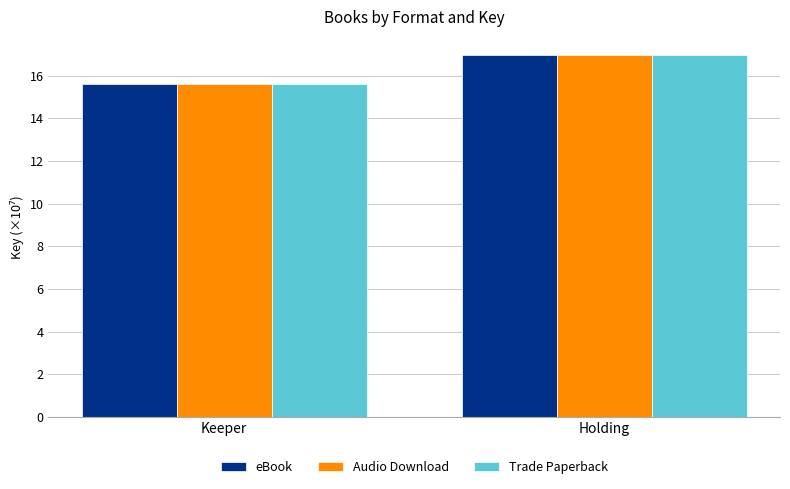

The value of Audio Download at Holding is 17.0. True or false?

True